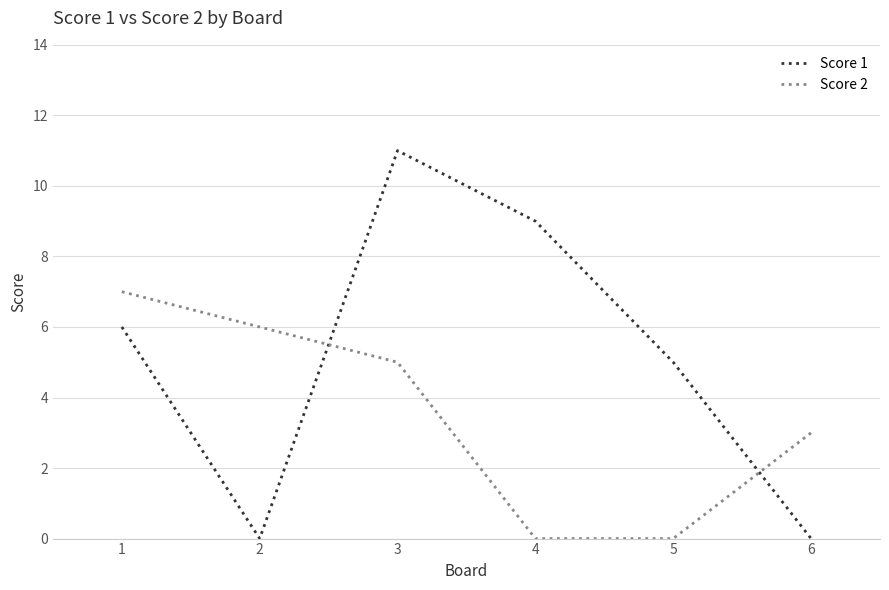

True or false: Score 1 and Score 2 intersect in this chart.

True